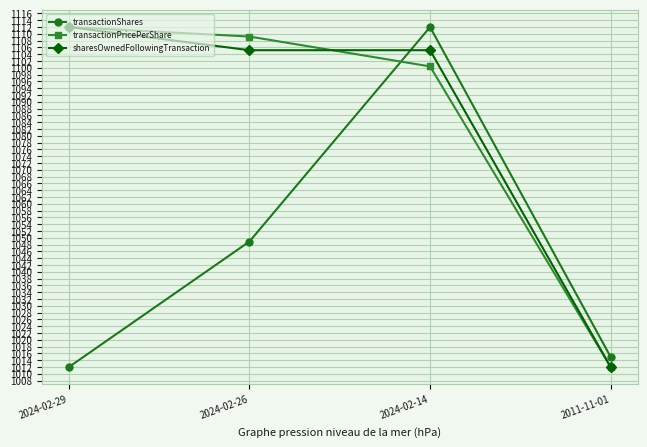

Reading left to right, extract all data points from this chart.

transactionShares: 1012.0	1048.9	1112.0	1015.0
transactionPricePerShare: 1112.0	1109.2	1100.4	1012.0
sharesOwnedFollowingTransaction: 1112.0	1105.2	1105.2	1012.0